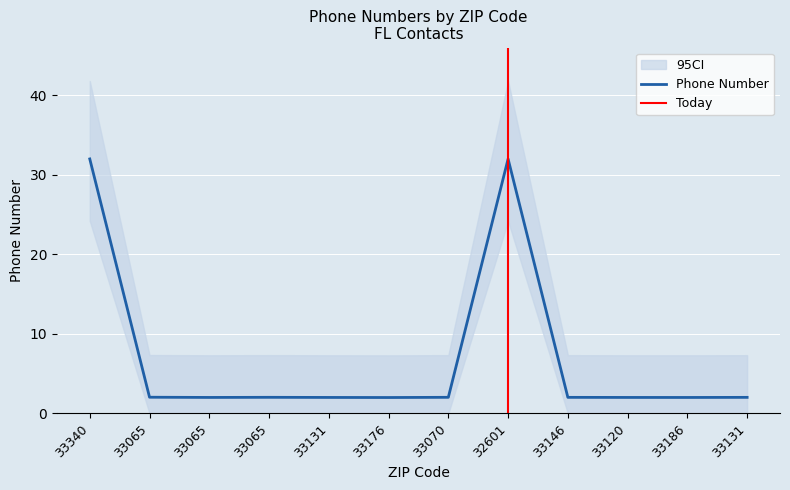

Is it true that the value at 33065 is 0.4?

False